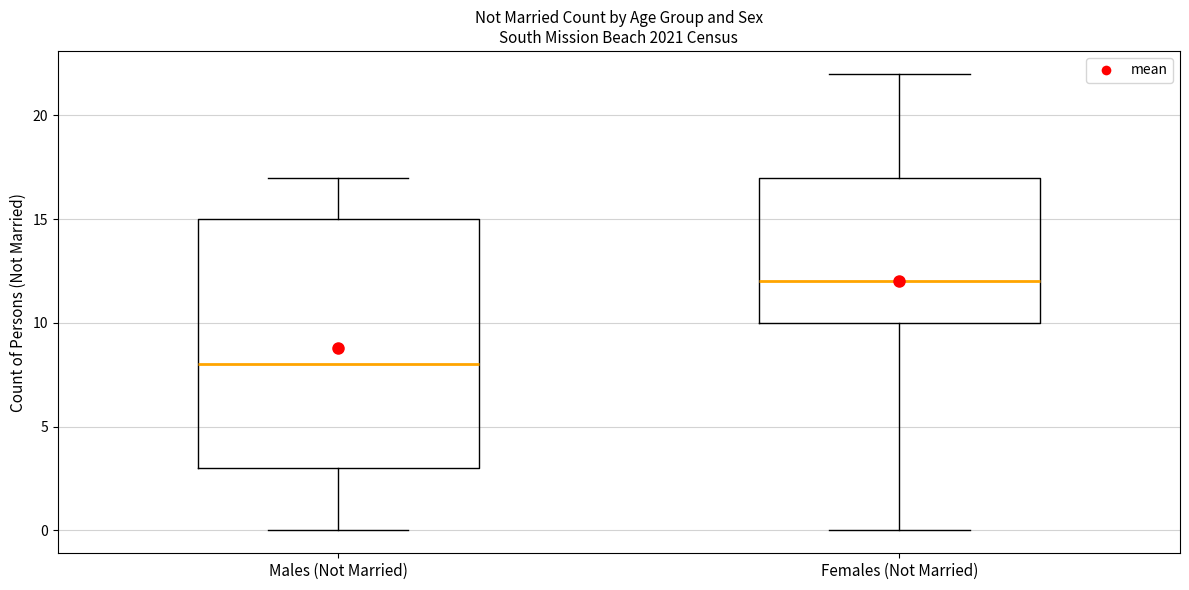

Comparing the boxes themselves (not the whiskers), which one is the tallest?

Males (Not Married)